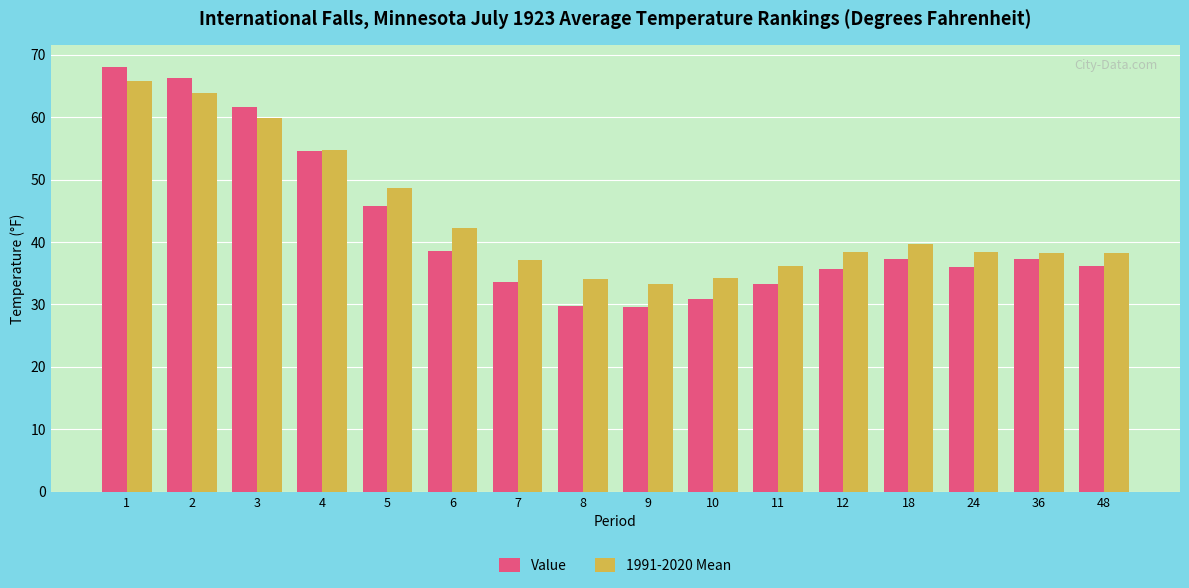

Is it true that Value equals 36.0 at 24?

True